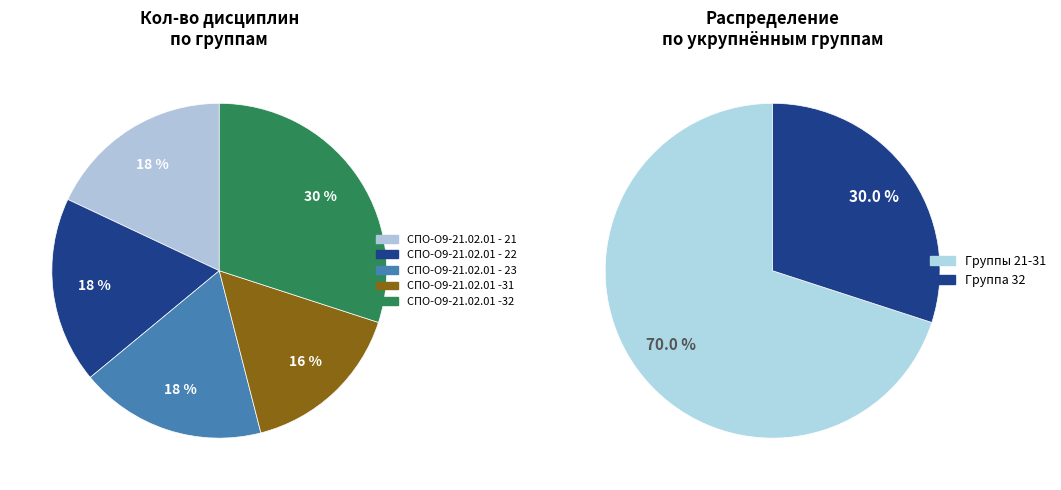

Rank the categories by value from lowest to highest.

СПО-О9-21.02.01 -31, СПО-О9-21.02.01 - 21, СПО-О9-21.02.01 - 22, СПО-О9-21.02.01 - 23, СПО-О9-21.02.01 -32